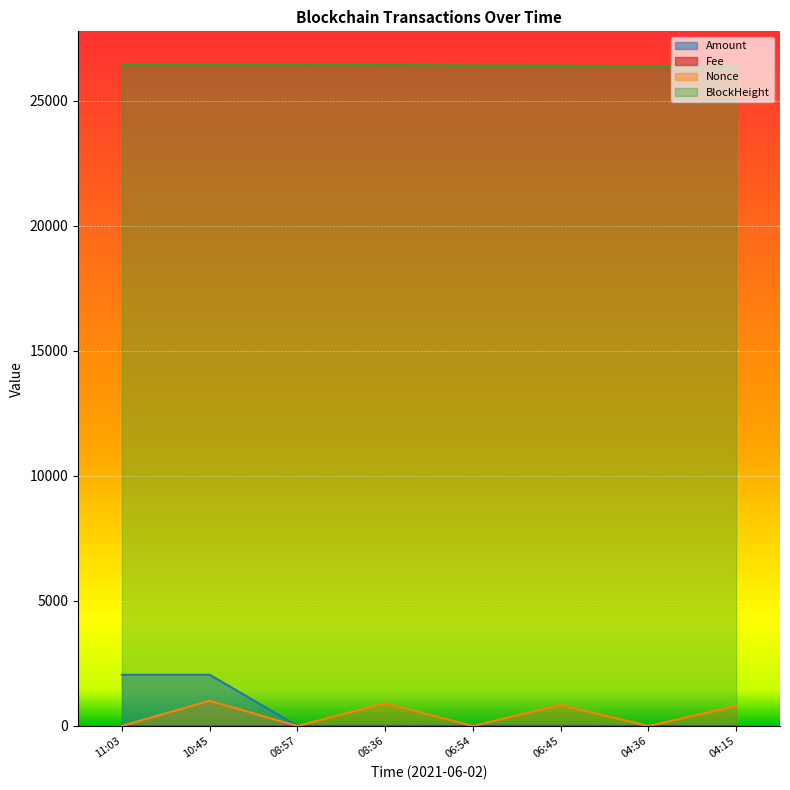

What is the average value of the Nonce series?

446.2